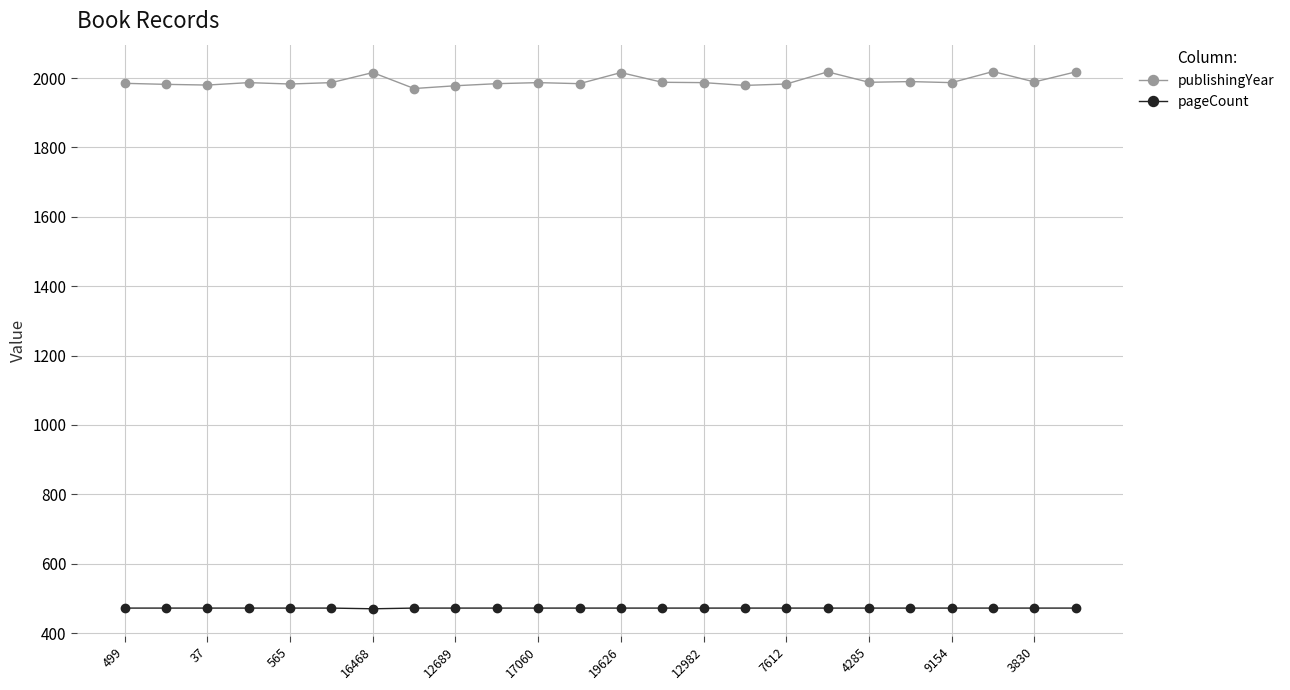

True or false: publishingYear has more than 1 points higher than both neighbors.

True